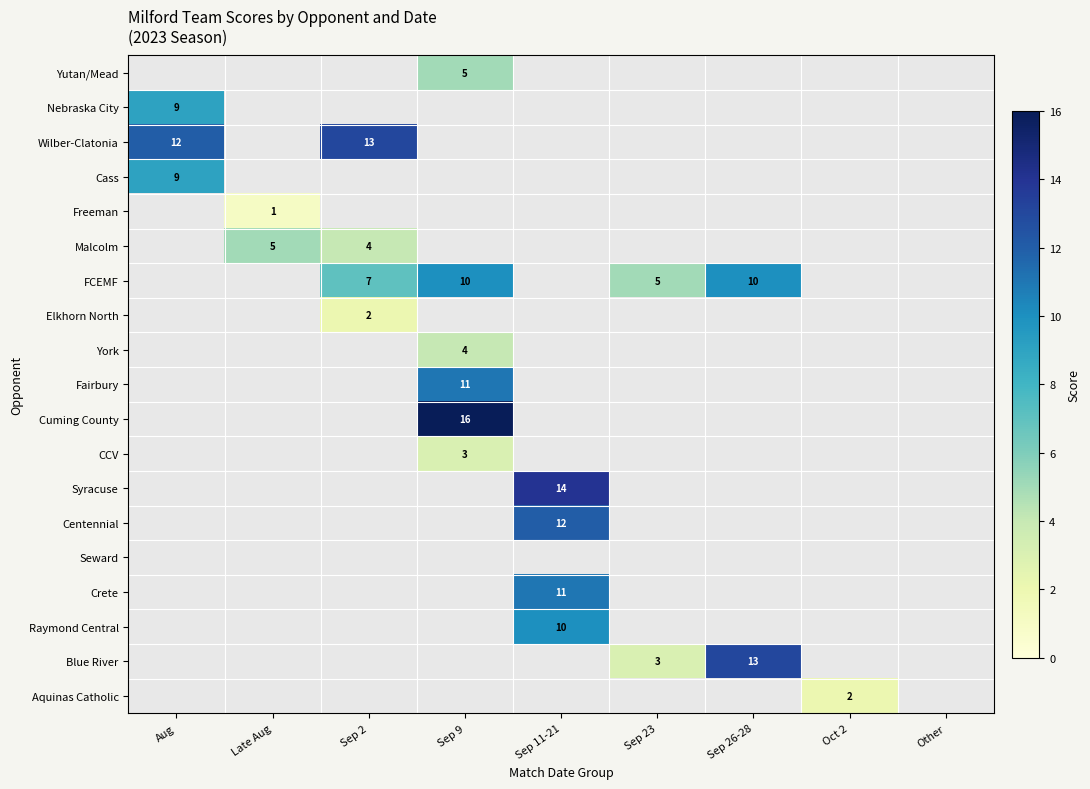

True or false: Malcolm has a value of 5 at Late Aug.

True